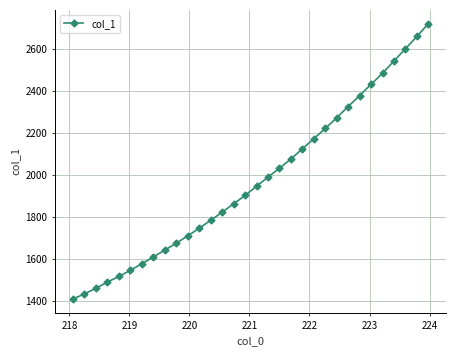

What is the smallest value displayed?

1410.2